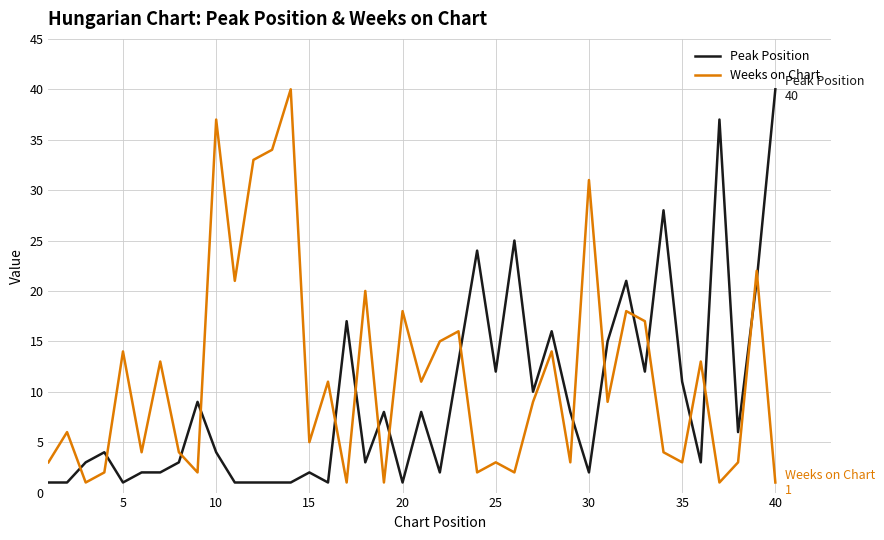

True or false: Weeks on Chart and Peak Position cross at least once.

True